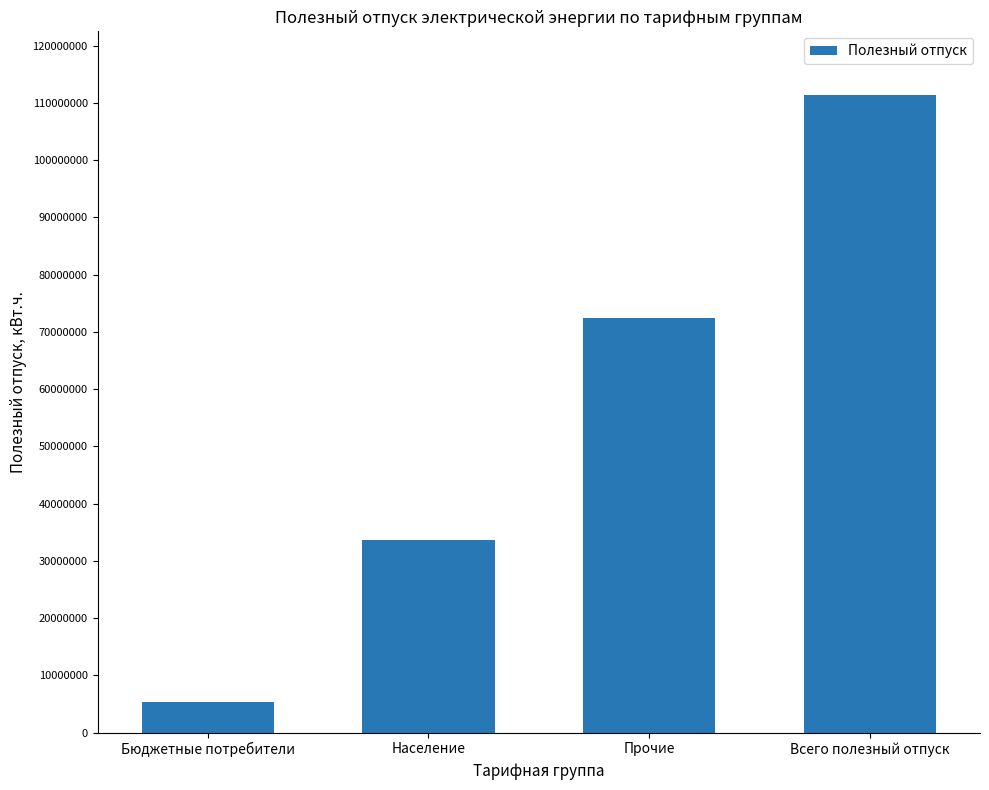

Between Всего полезный отпуск and Население, which is larger?

Всего полезный отпуск